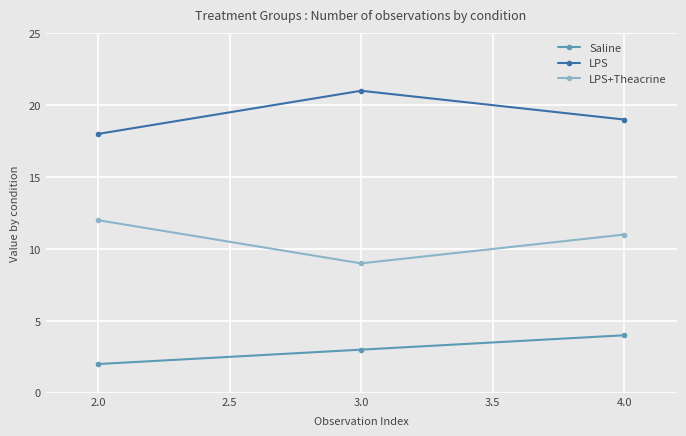

What is the label of the 2nd point from the left?

3.0